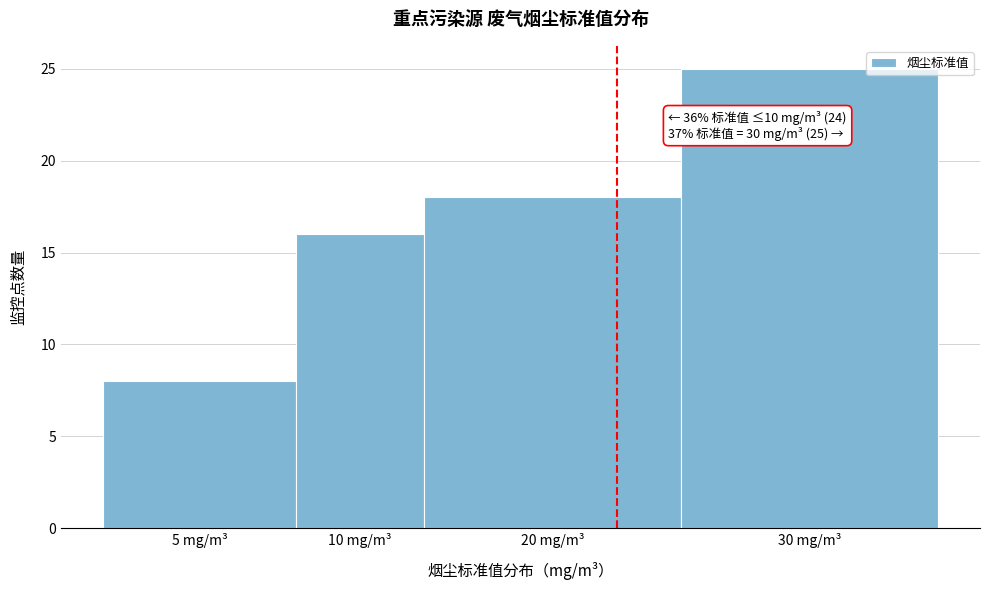

Reading left to right, what are all the values shown in this chart?

8	16	18	25